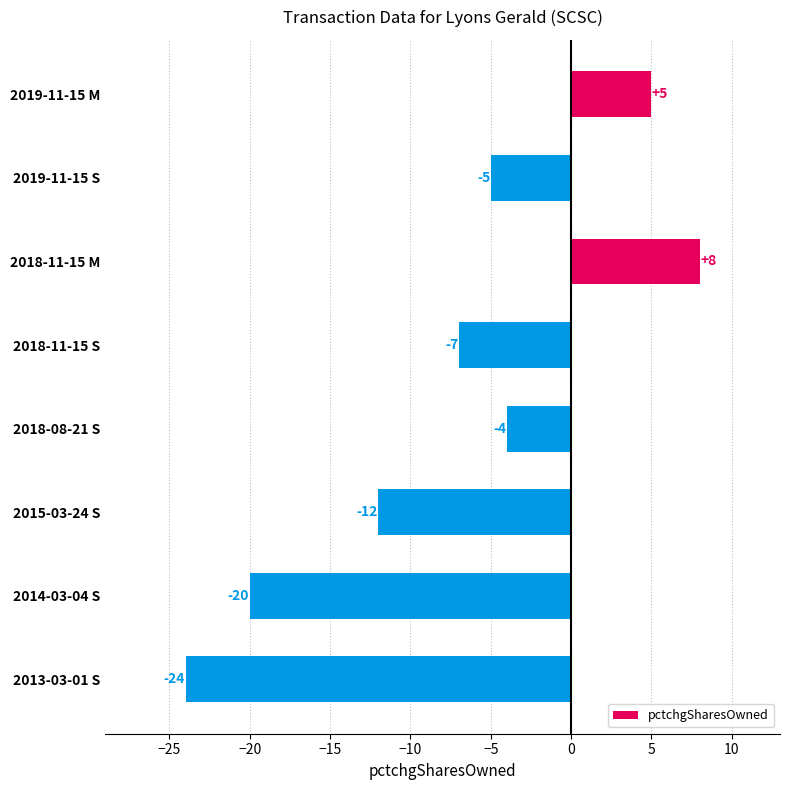

At which category does the chart reach its minimum across all series?

2013-03-01 S